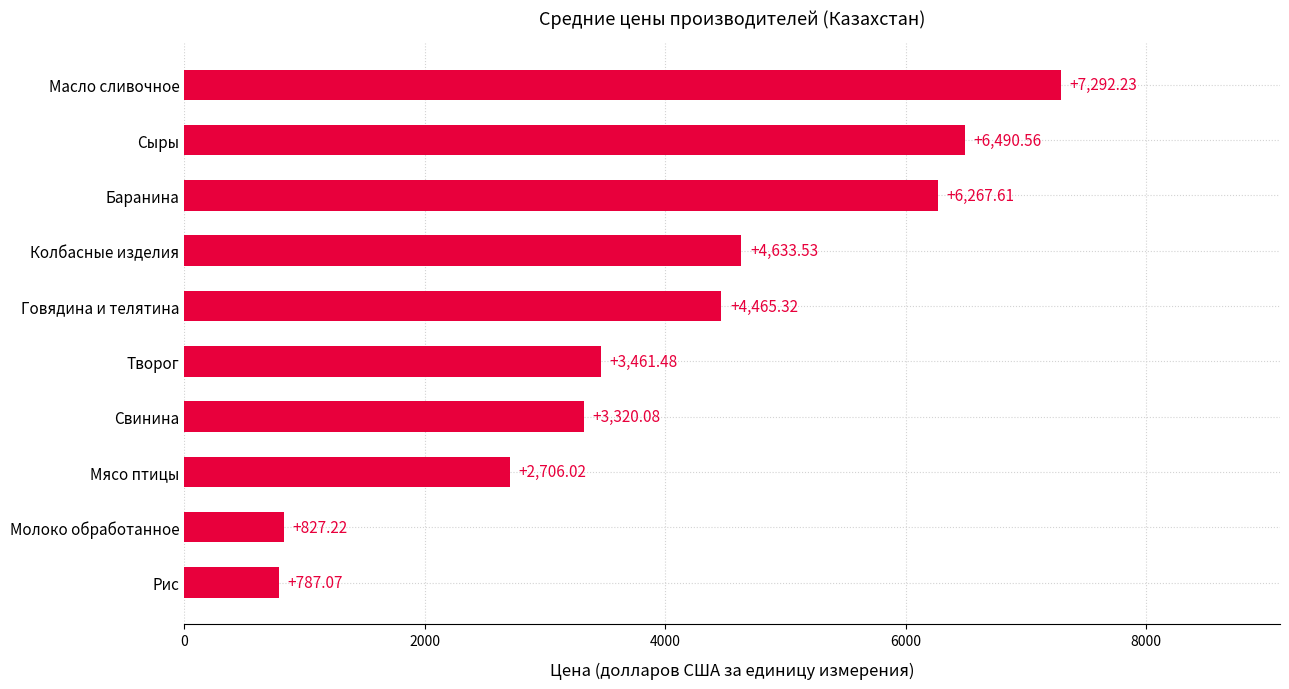

Approximately how many times larger is the value at Масло сливочное compared to Творог?

2.1